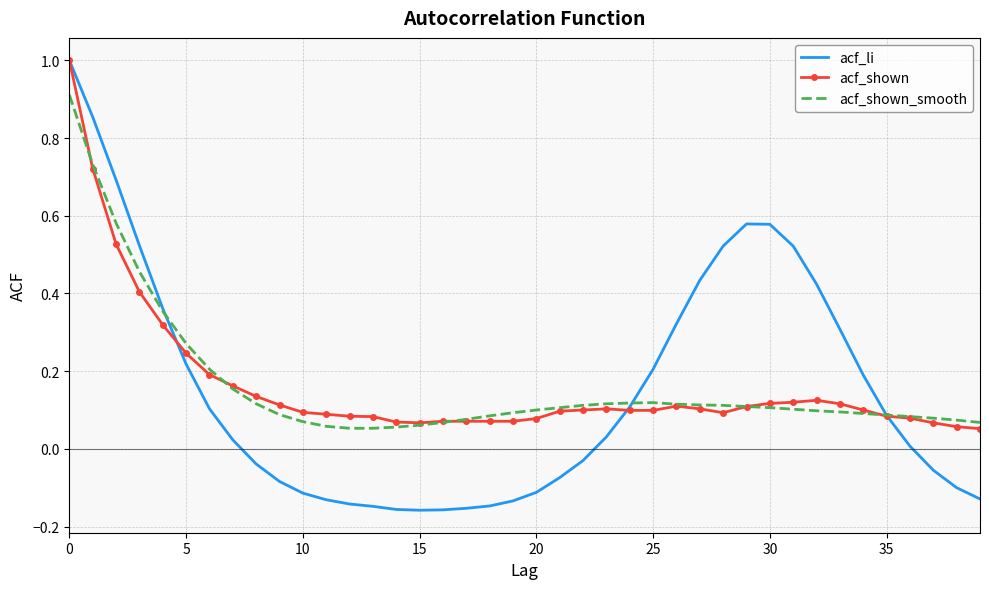

What is the greatest value displayed?

1.0